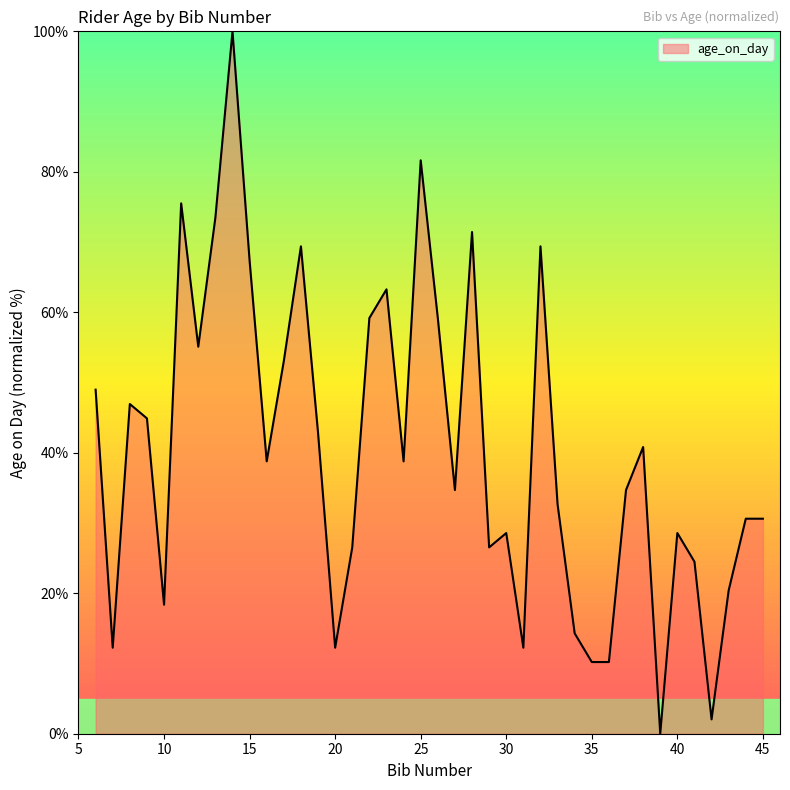

What is the average value?

40.3